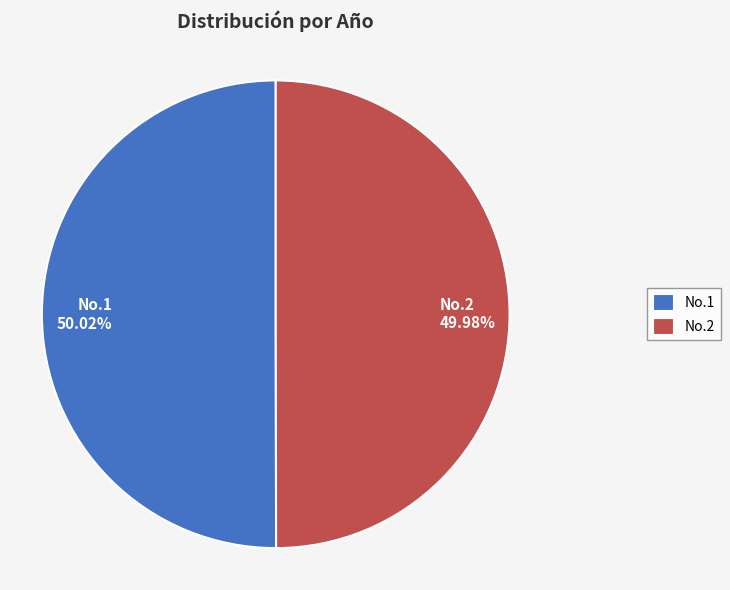

To the nearest percent, what is the average slice percentage?

50%